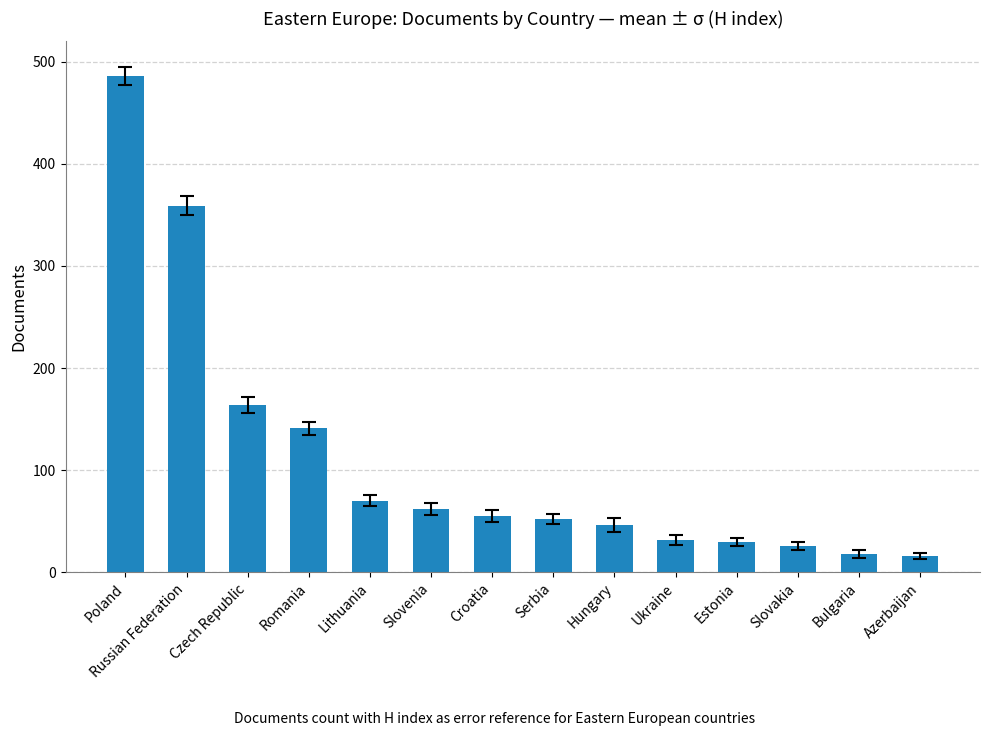

At which category does the chart reach its peak across all series?

Poland